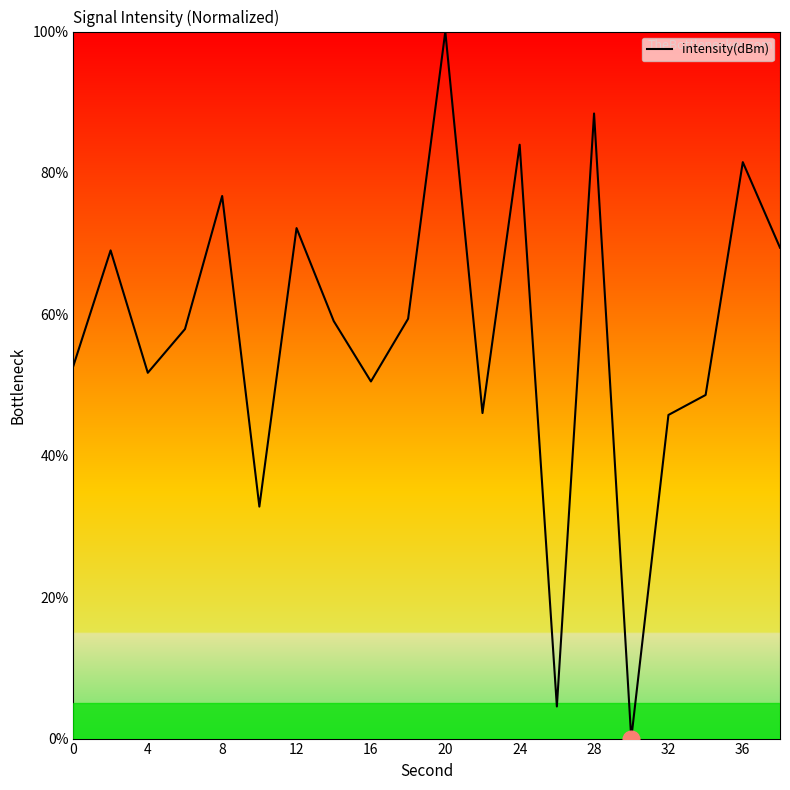

What is the difference between the maximum and minimum values?

100.0